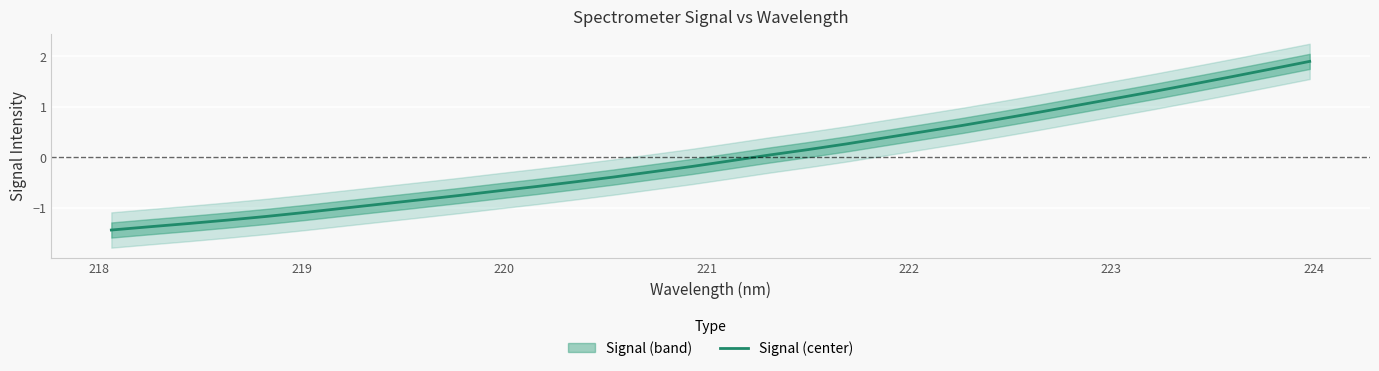

How many values are below 0?

17